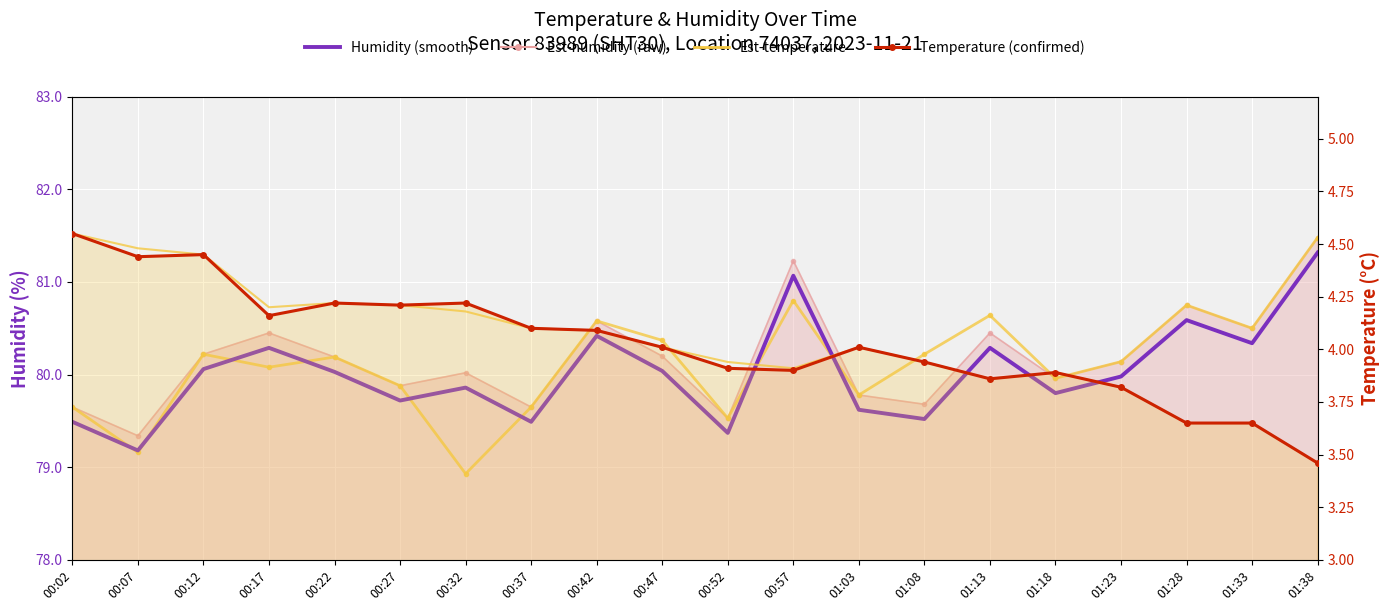

What is the label of the 20th point from the left?

01:38